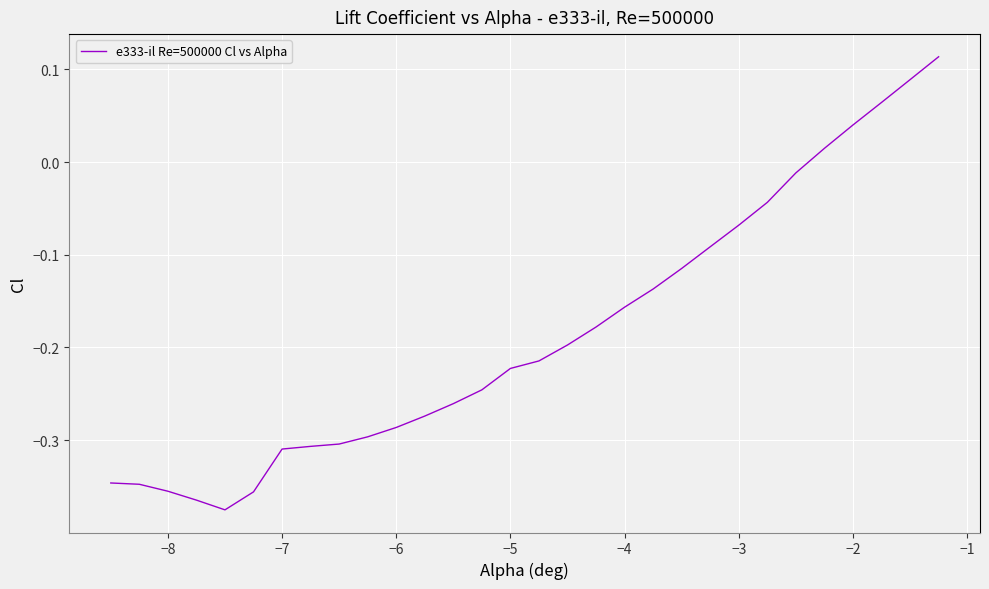

What is the difference between the maximum and minimum values?

0.5